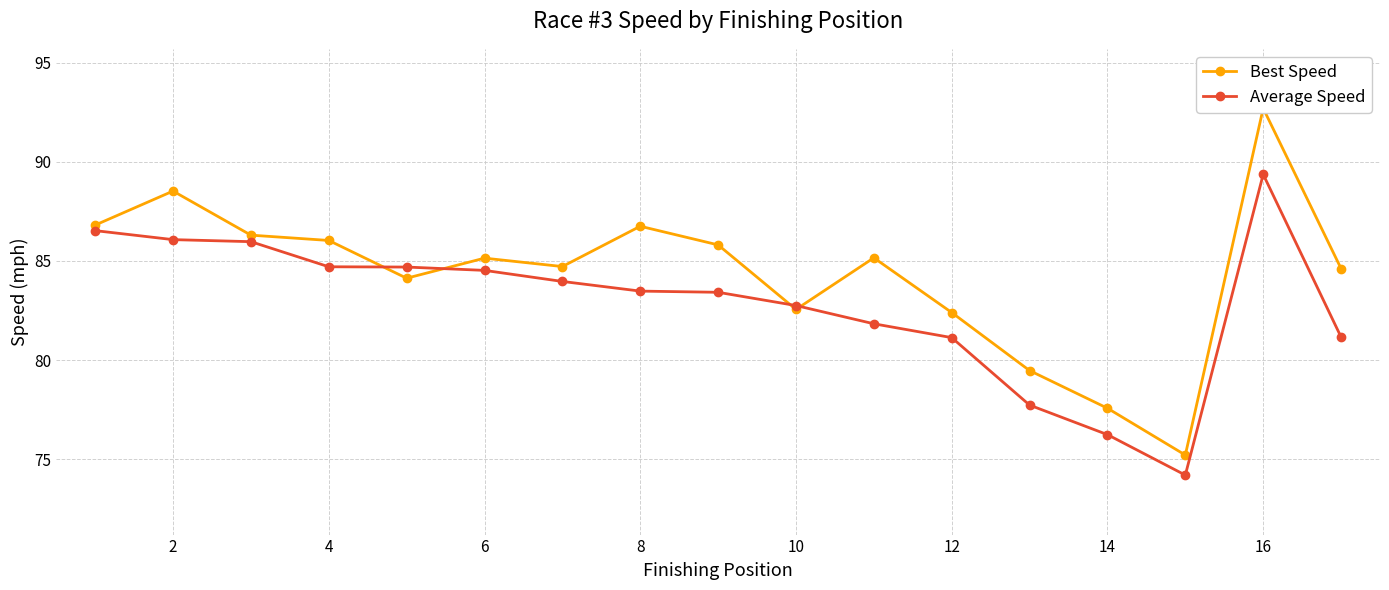

What is the minimum value for Average Speed?

74.2